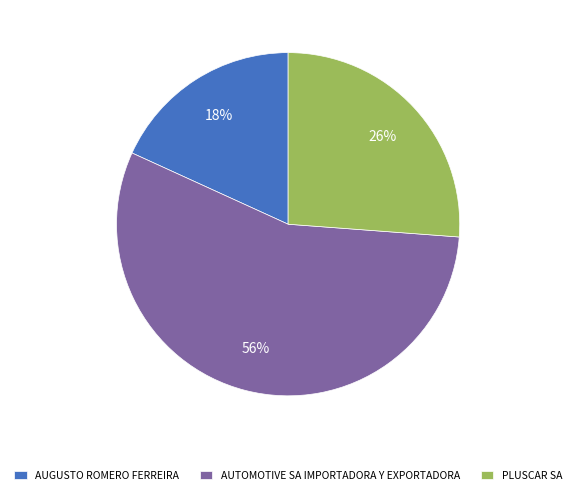

Which category accounts for the majority?

AUTOMOTIVE SA IMPORTADORA Y EXPORTADORA